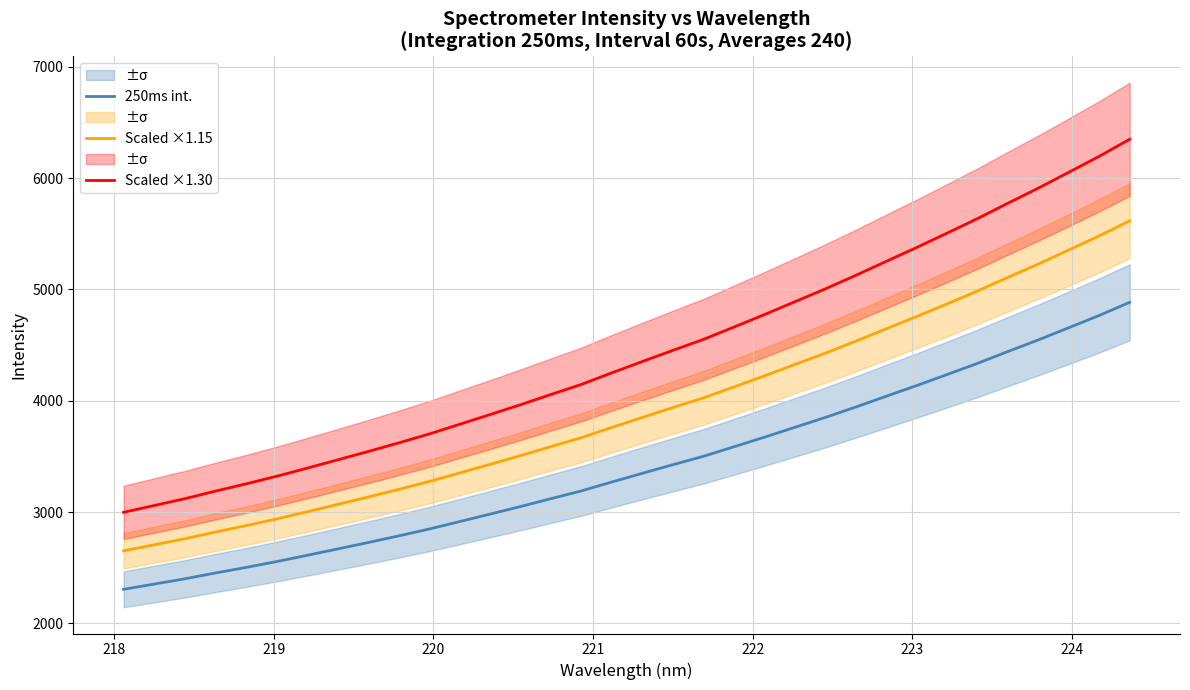

True or false: Scaled ×1.30 and 250ms int. cross at least once.

False